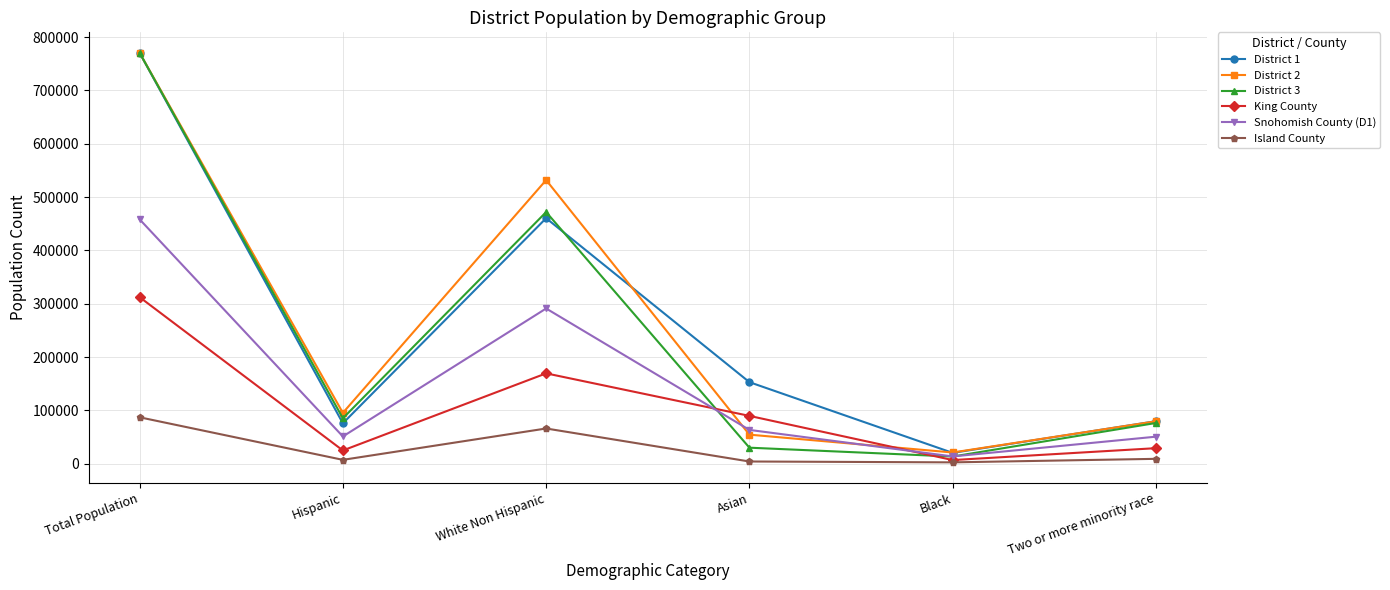

The value of District 1 at Total Population is 770520. True or false?

True